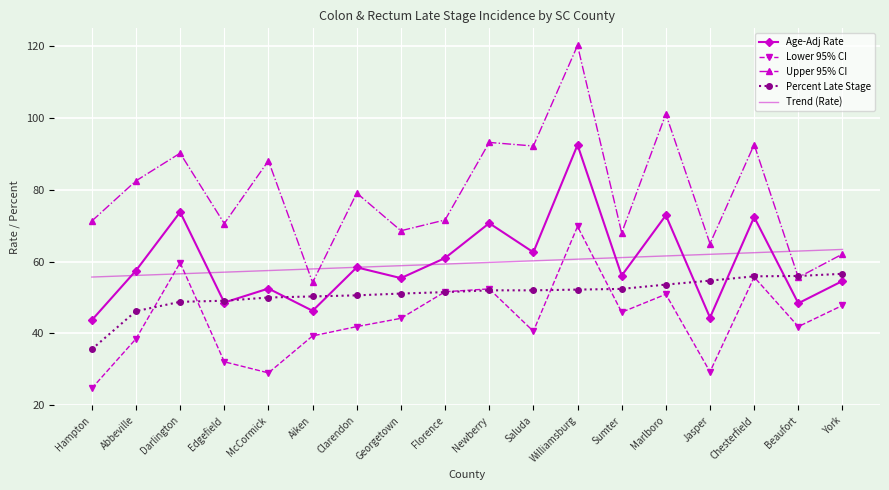

What position from the left is York?

18